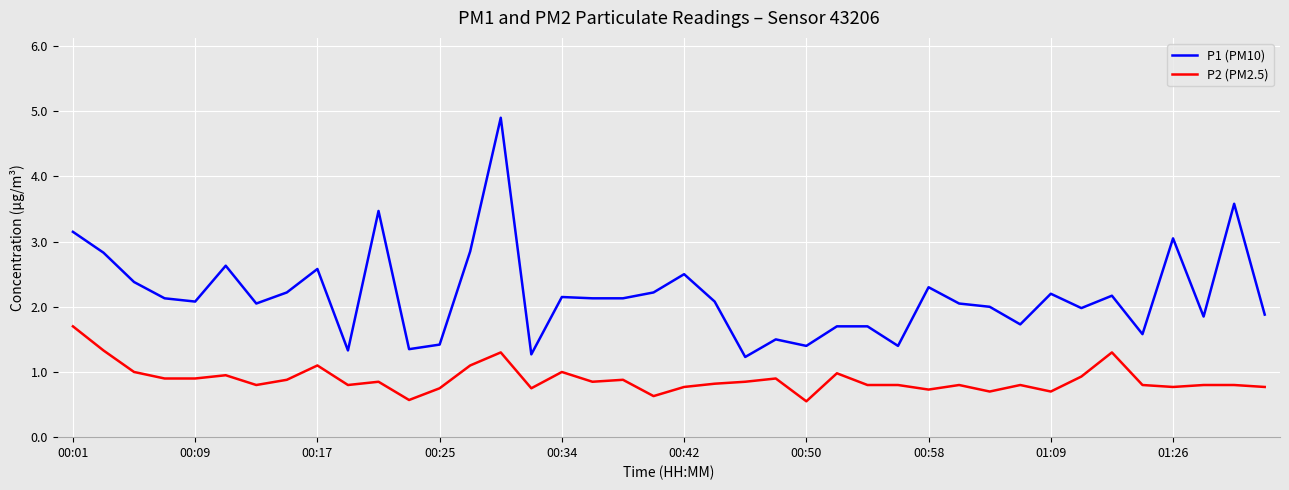

Which series has the widest spread of values?

P1 (PM10)